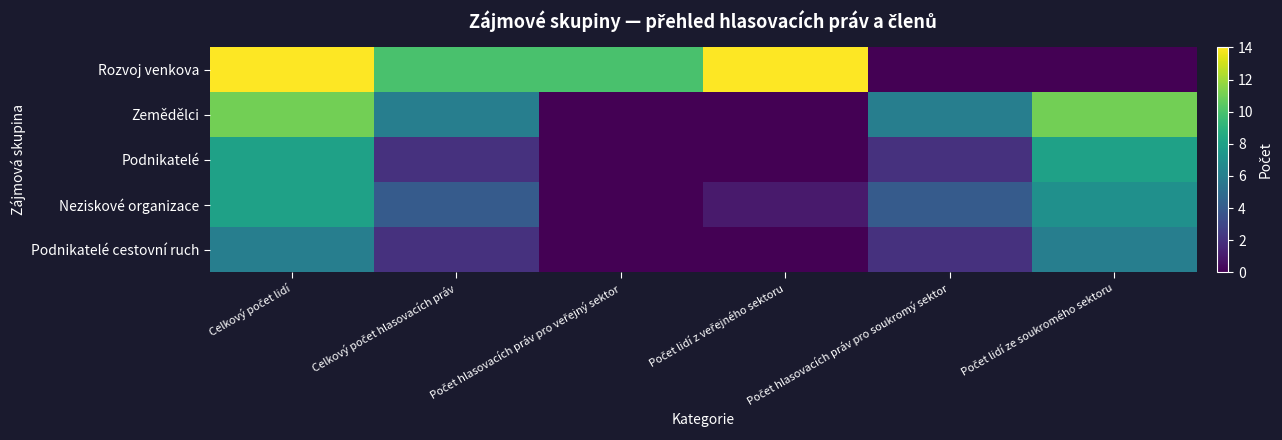

Reading left to right, what are all the values shown in this chart?

Rozvoj venkova: Celkový počet lidí=14	Celkový počet hlasovacích práv=10	Počet hlasovacích práv pro veřejný sektor=10	Počet lidí z veřejného sektoru=14	Počet hlasovacích práv pro soukromý sektor=0	Počet lidí ze soukromého sektoru=0
Zemědělci: Celkový počet lidí=11	Celkový počet hlasovacích práv=6	Počet hlasovacích práv pro veřejný sektor=0	Počet lidí z veřejného sektoru=0	Počet hlasovacích práv pro soukromý sektor=6	Počet lidí ze soukromého sektoru=11
Podnikatelé: Celkový počet lidí=8	Celkový počet hlasovacích práv=2	Počet hlasovacích práv pro veřejný sektor=0	Počet lidí z veřejného sektoru=0	Počet hlasovacích práv pro soukromý sektor=2	Počet lidí ze soukromého sektoru=8
Neziskové organizace: Celkový počet lidí=8	Celkový počet hlasovacích práv=4	Počet hlasovacích práv pro veřejný sektor=0	Počet lidí z veřejného sektoru=1	Počet hlasovacích práv pro soukromý sektor=4	Počet lidí ze soukromého sektoru=7
Podnikatelé cestovní ruch: Celkový počet lidí=6	Celkový počet hlasovacích práv=2	Počet hlasovacích práv pro veřejný sektor=0	Počet lidí z veřejného sektoru=0	Počet hlasovacích práv pro soukromý sektor=2	Počet lidí ze soukromého sektoru=6